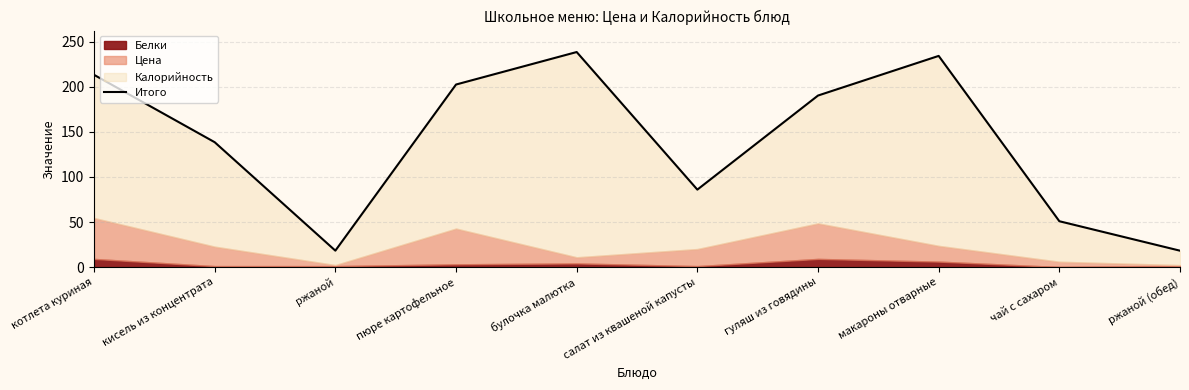

Is it true that the value at ржаной (обед) is 18.1?

True